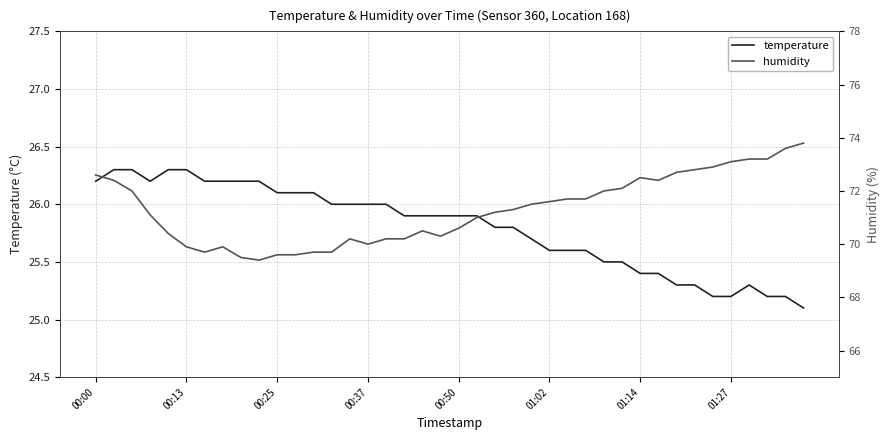

What is the lowest value of the temperature series?

25.1